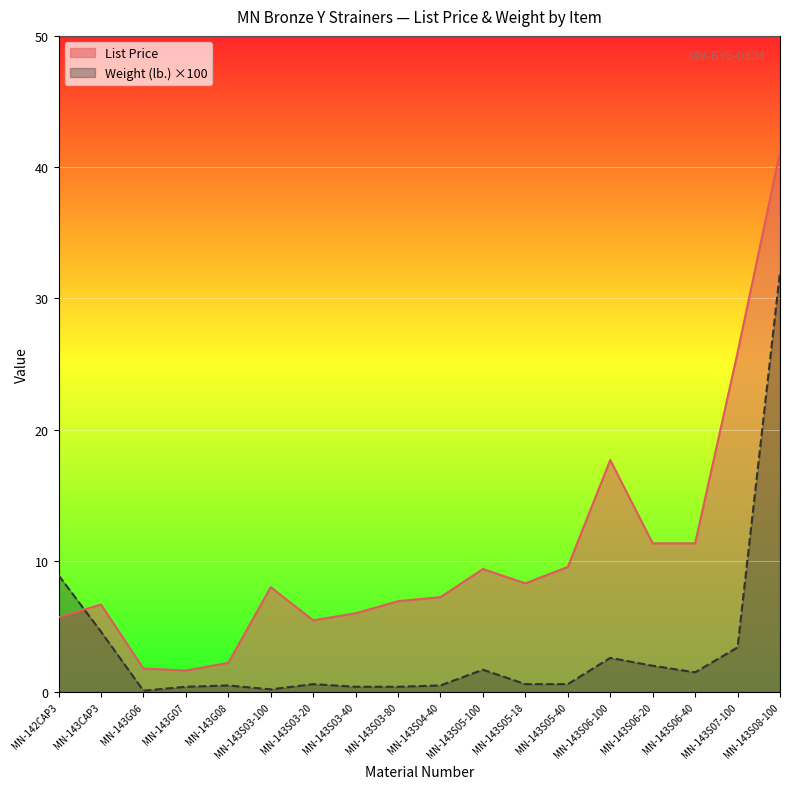

What is the sum of the List Price values at MN-143S05-18 and MN-143G06?

10.1